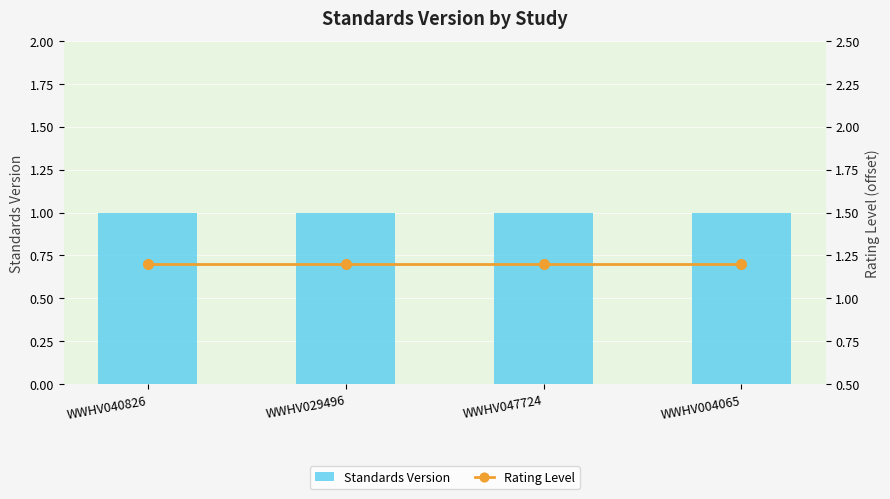

Between WWHV029496 and WWHV047724, which is larger?

WWHV029496